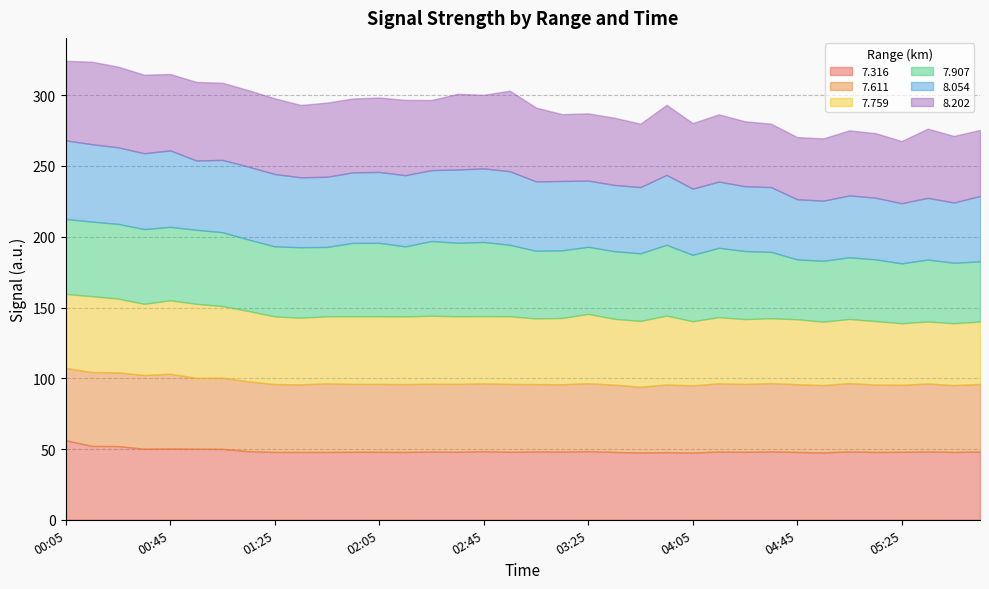

At which category does 8.202 reach its first local peak?

00:15